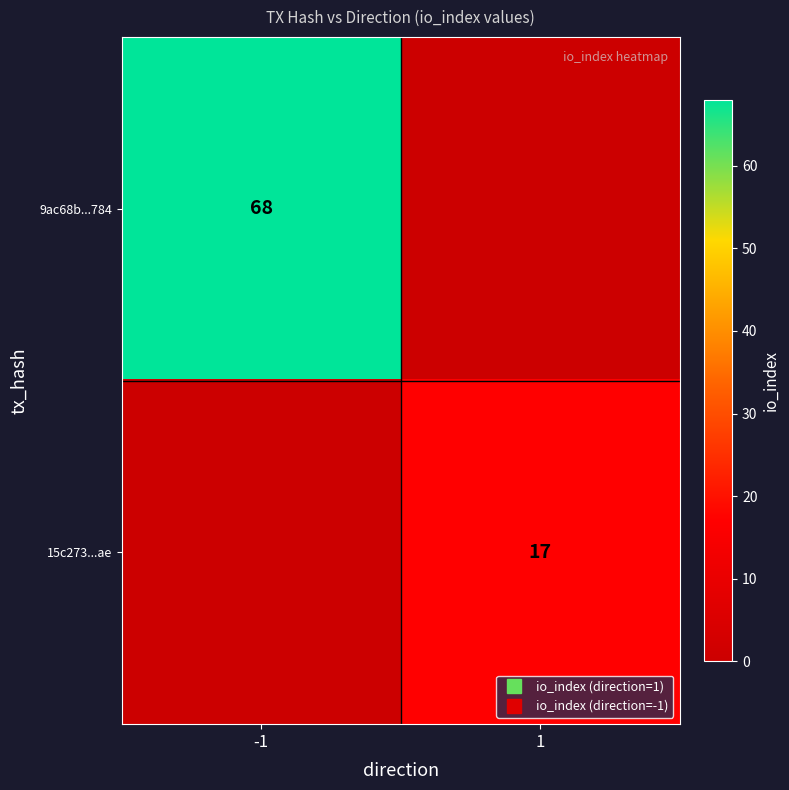

What is the difference between the maximum and minimum values in the 15c273...ae series?

17